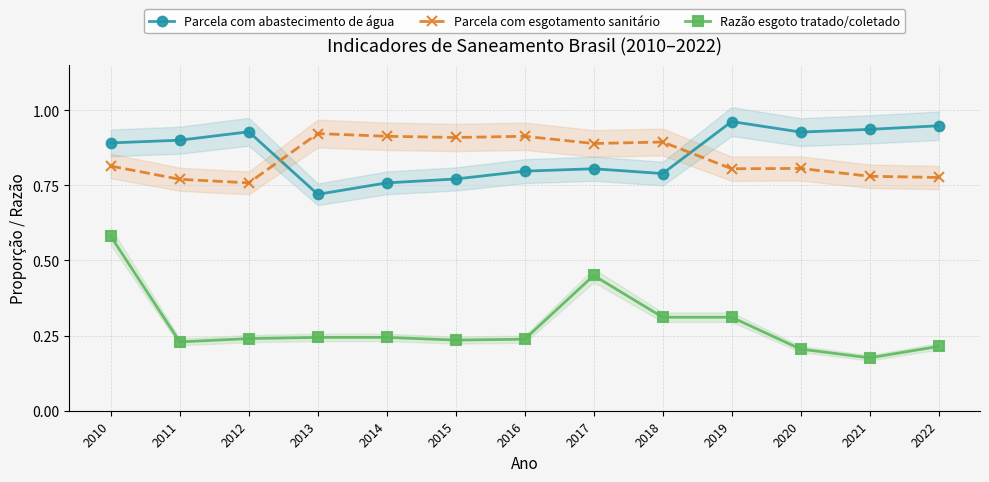

Between 2010 and 2015, which series saw the biggest shift?

Razão esgoto tratado/coletado